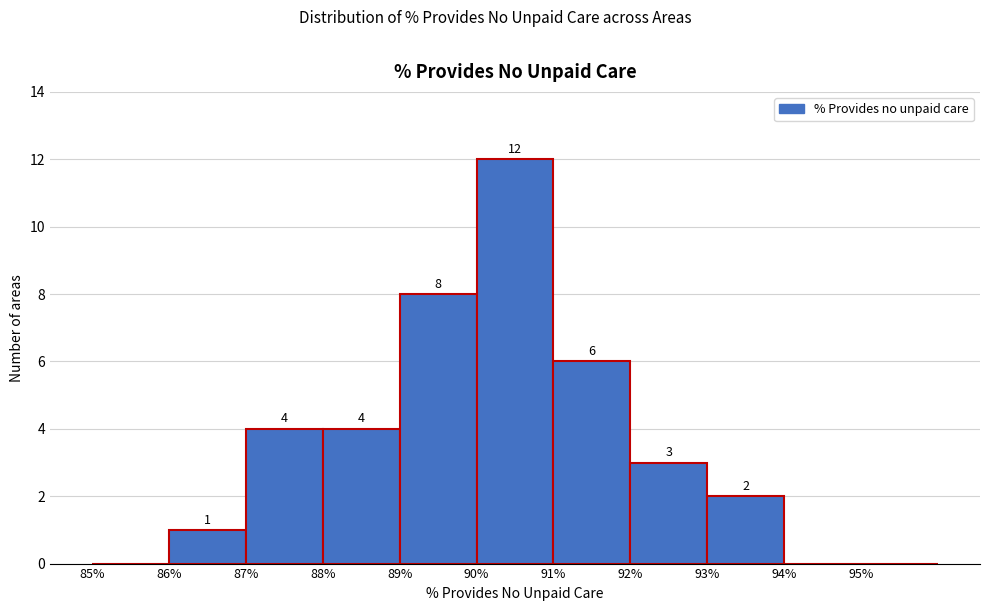

Over which range of the x-axis is the bar tallest?

90 to 91